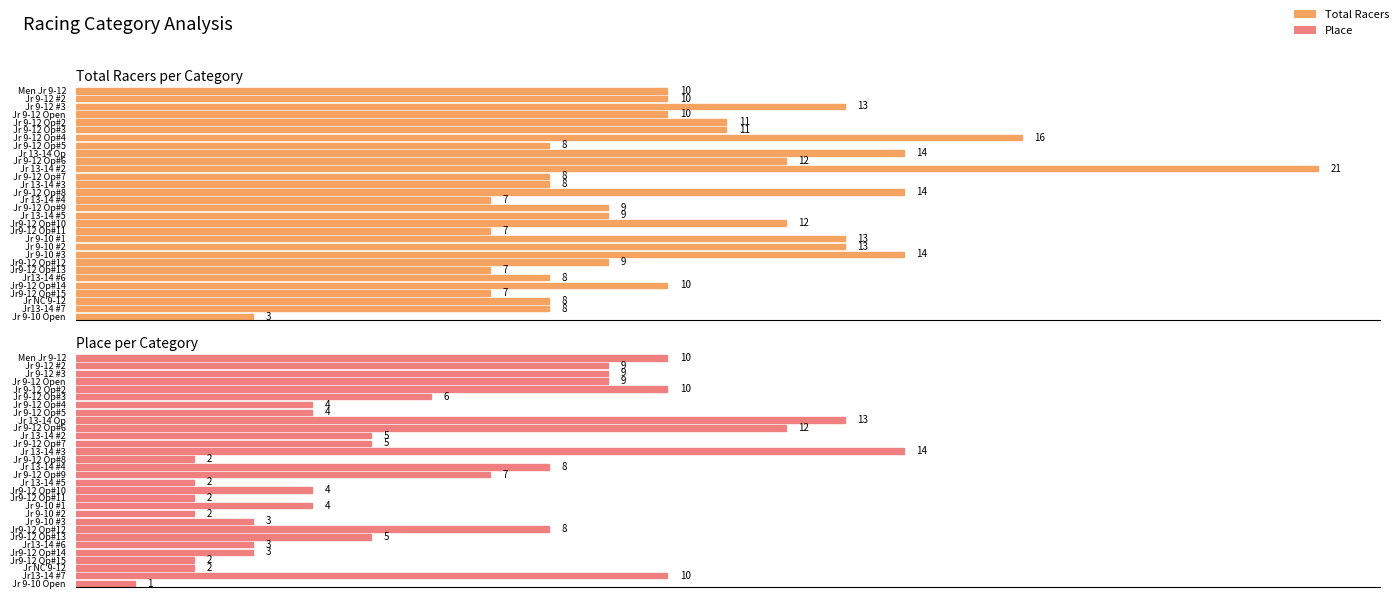

At how many categories does at least one series exceed 20?

1